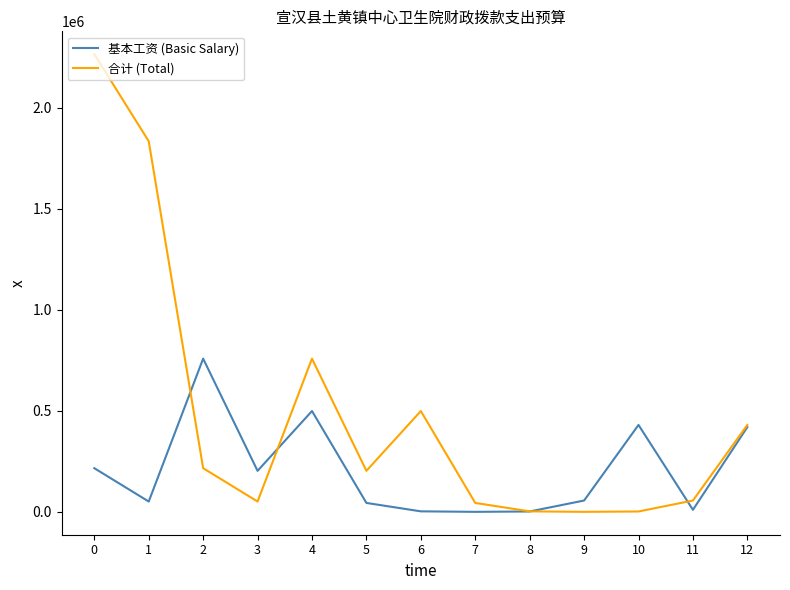

What is the total value across all series at 9?

57284.0